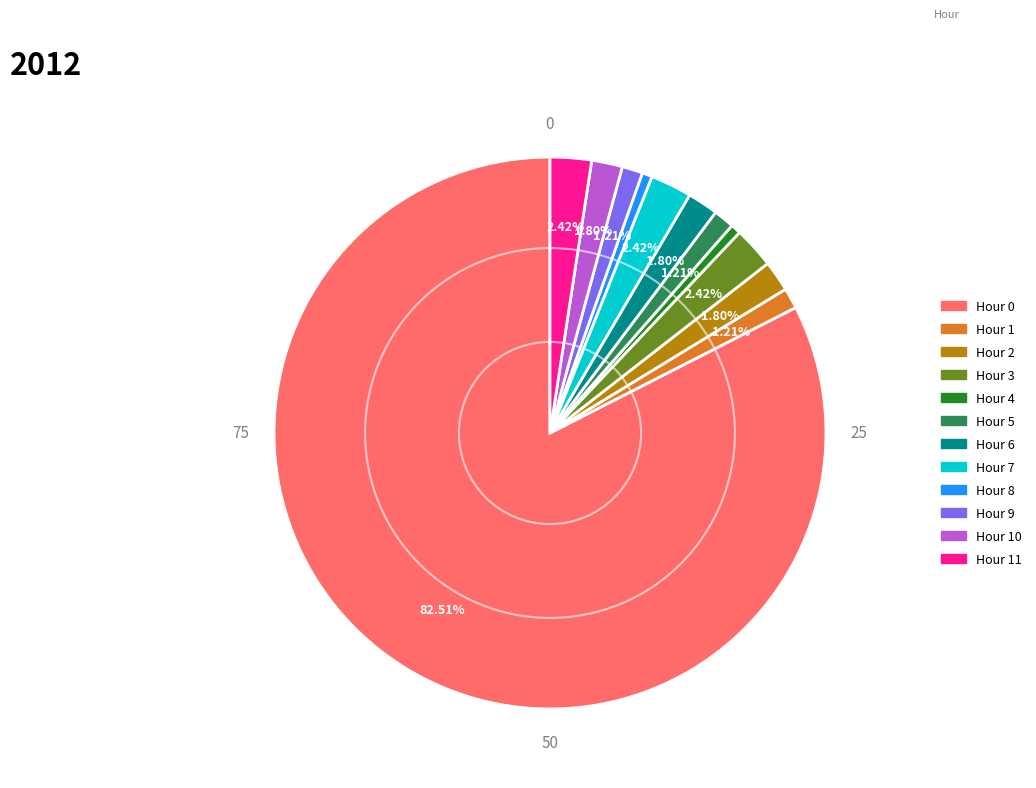

To the nearest percent, what is the average slice percentage?

8%